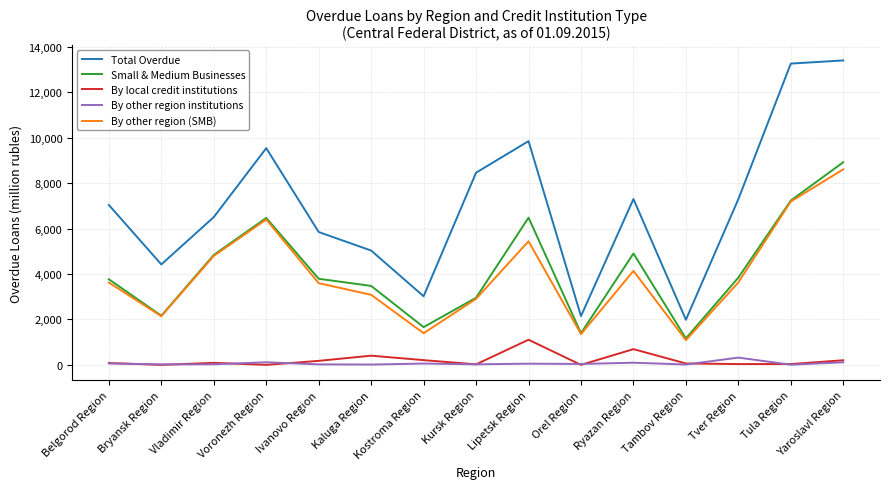

What is the total value across all series at Ivanovo Region?

13431